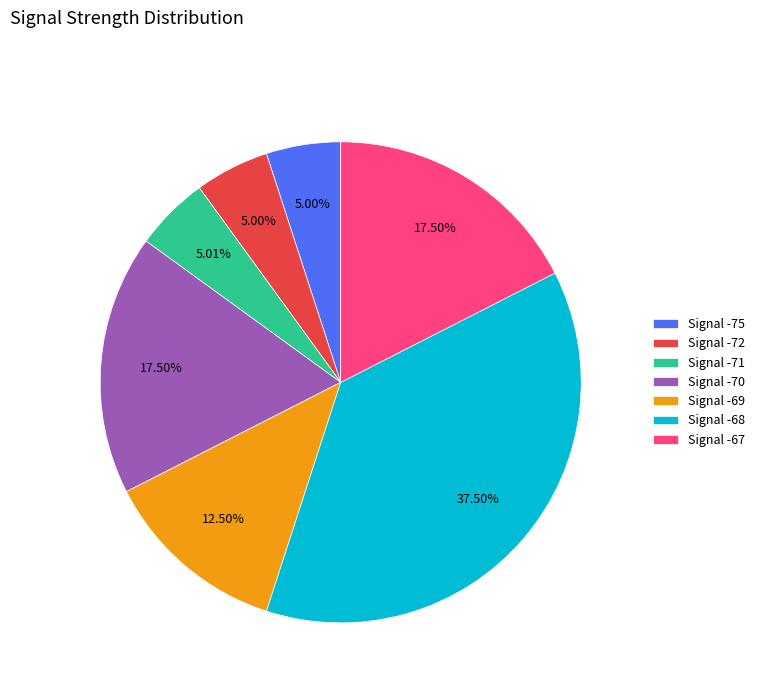

Is there a majority slice in this chart?

No